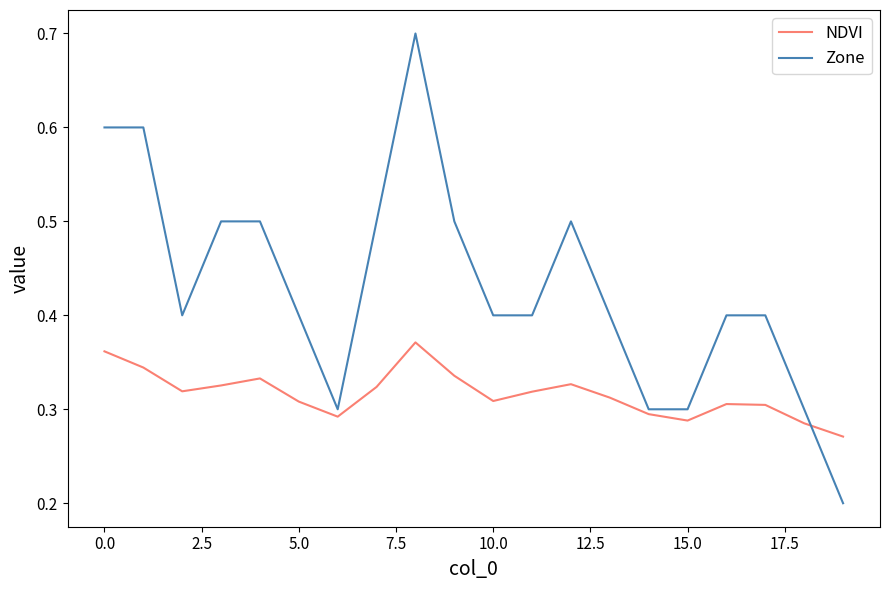

Which series has the widest spread of values?

Zone